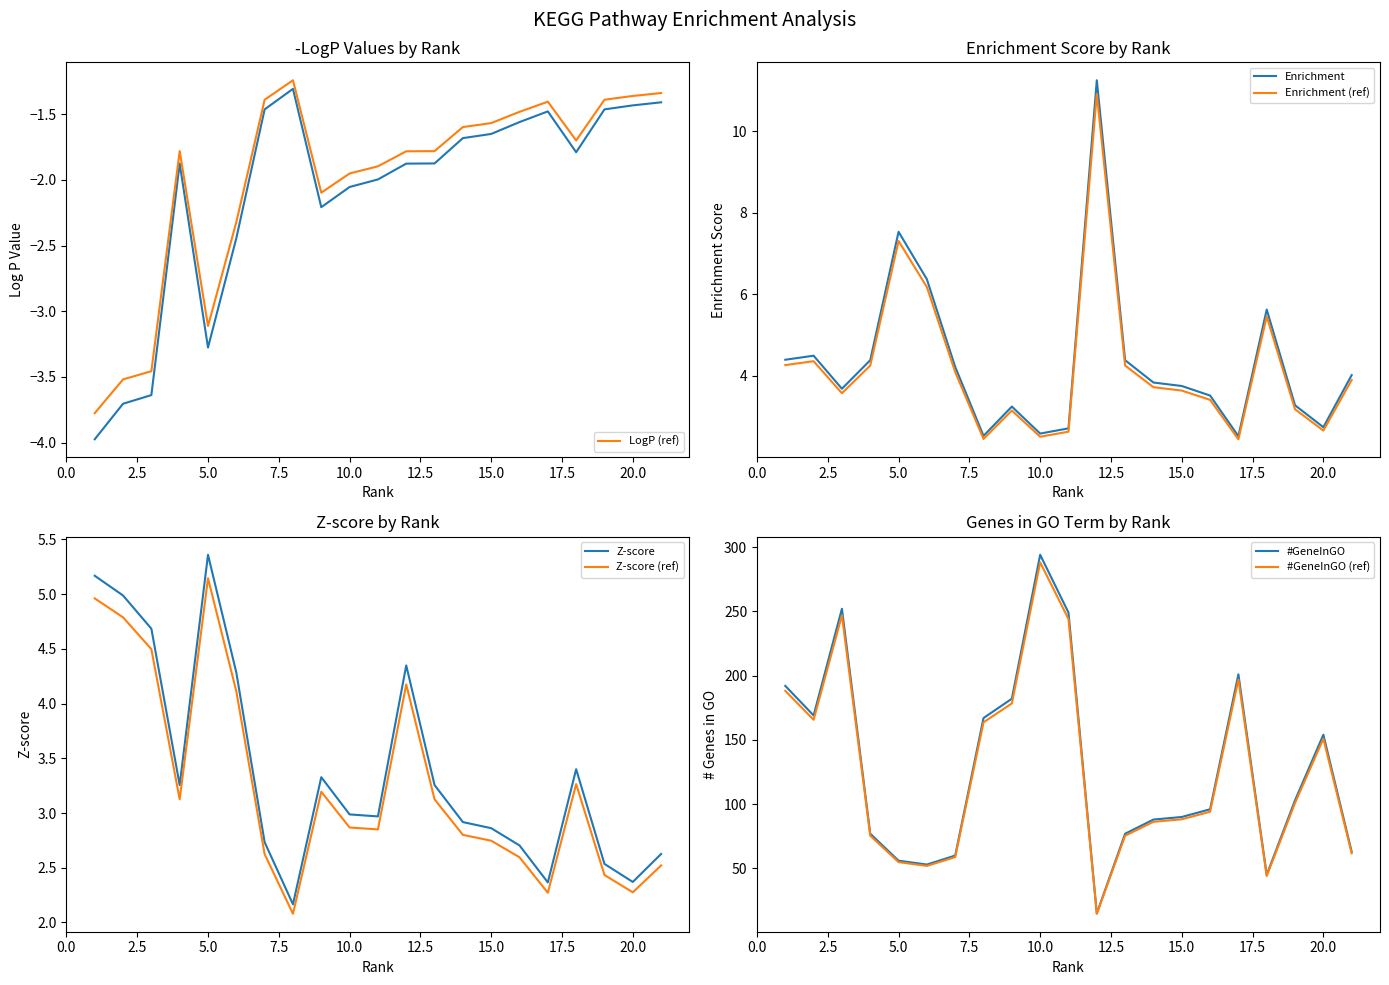

In Z-score, how many points are lower than both neighbors (excluding endpoints)?

5